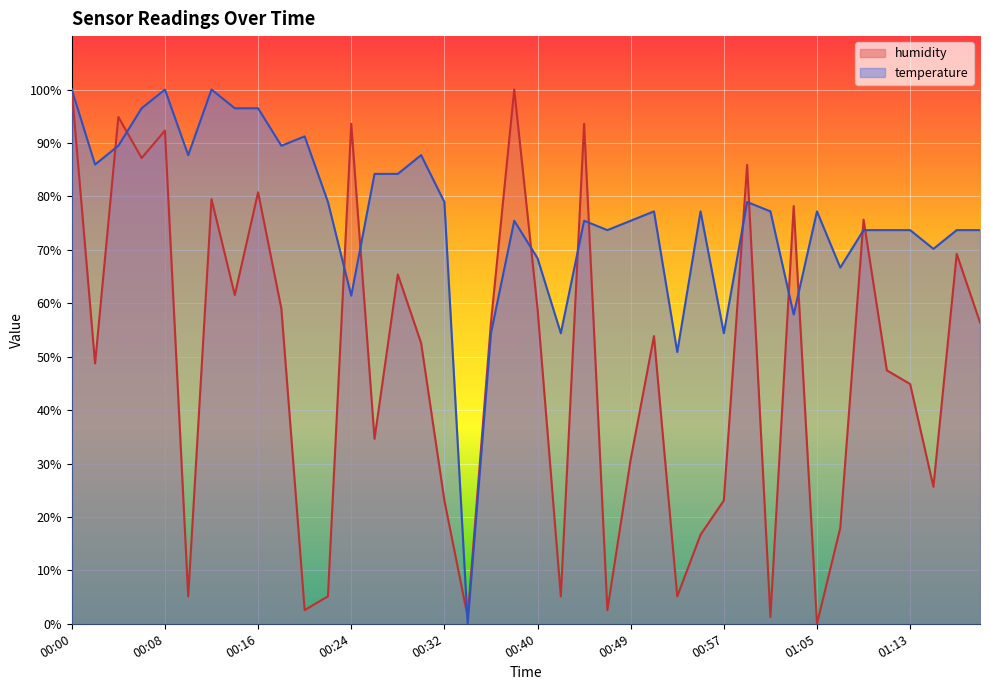

Between 00:10 and 00:28, which series saw the biggest shift?

humidity